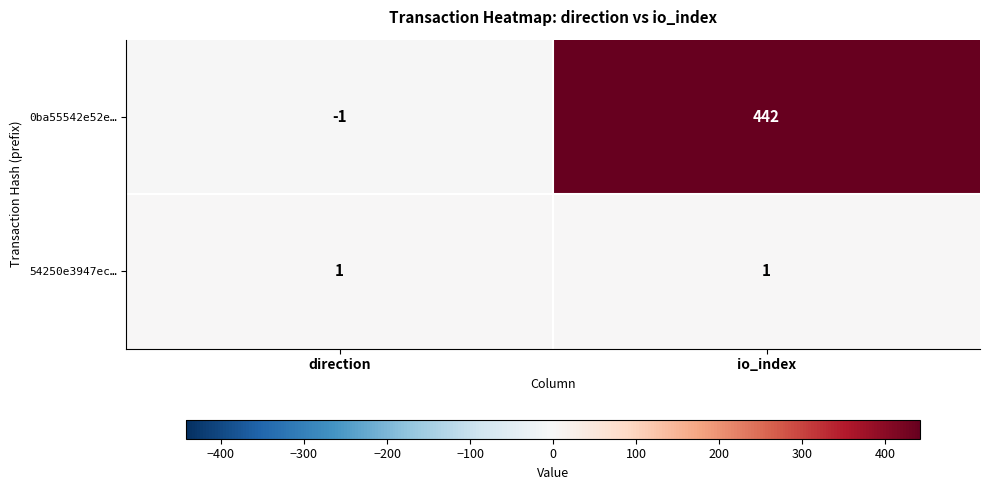

List the series in order of their peak value, lowest first.

54250e3947ec…, 0ba55542e52e…